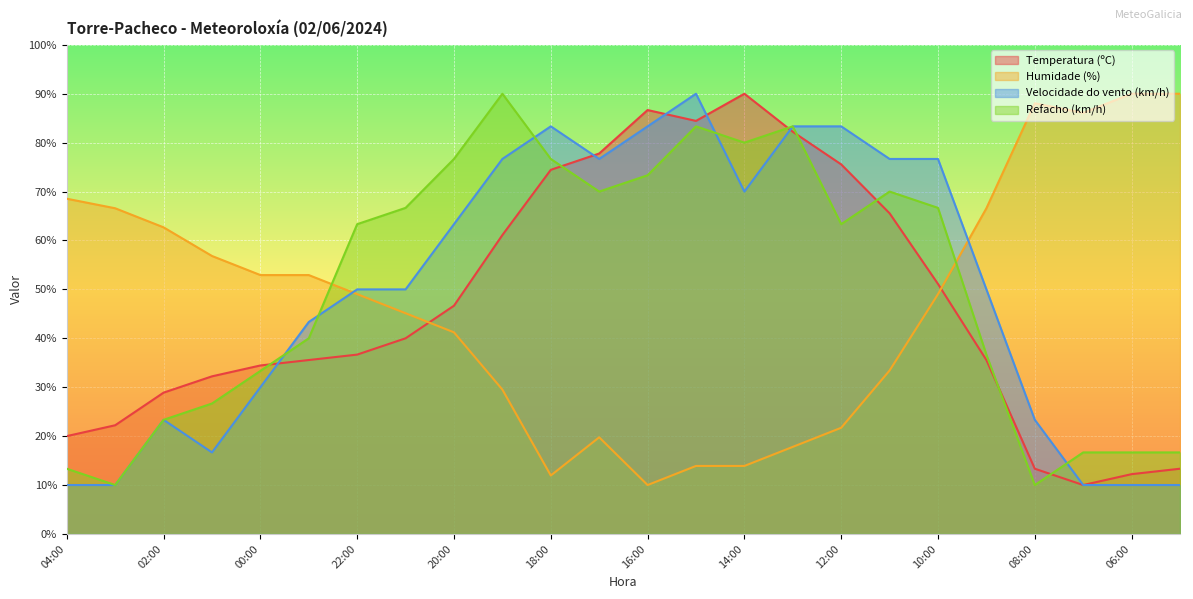

Reading left to right, list all the values displayed in this chart.

Temperatura (ºC): 04:00=20.0	03:00=22.2	02:00=28.9	01:00=32.2	00:00=34.4	23:00=35.6	22:00=36.7	21:00=40.0	20:00=46.7	19:00=61.1	18:00=74.4	17:00=77.8	16:00=86.7	15:00=84.4	14:00=90.0	13:00=82.2	12:00=75.6	11:00=65.6	10:00=51.1	09:00=35.6	08:00=13.3	07:00=10.0	06:00=12.2	05:00=13.3
Humidade (%): 04:00=68.5	03:00=66.6	02:00=62.7	01:00=56.8	00:00=52.9	23:00=52.9	22:00=49.0	21:00=45.1	20:00=41.2	19:00=29.5	18:00=12.0	17:00=19.8	16:00=10.0	15:00=13.9	14:00=13.9	13:00=17.8	12:00=21.7	11:00=33.4	10:00=49.0	09:00=66.6	08:00=88.0	07:00=86.1	06:00=90.0	05:00=90.0
Velocidade do vento (km/h): 04:00=10.0	03:00=10.0	02:00=23.3	01:00=16.7	00:00=30.0	23:00=43.3	22:00=50.0	21:00=50.0	20:00=63.3	19:00=76.7	18:00=83.3	17:00=76.7	16:00=83.3	15:00=90.0	14:00=70.0	13:00=83.3	12:00=83.3	11:00=76.7	10:00=76.7	09:00=50.0	08:00=23.3	07:00=10.0	06:00=10.0	05:00=10.0
Refacho (km/h): 04:00=13.3	03:00=10.0	02:00=23.3	01:00=26.7	00:00=33.3	23:00=40.0	22:00=63.3	21:00=66.7	20:00=76.7	19:00=90.0	18:00=76.7	17:00=70.0	16:00=73.3	15:00=83.3	14:00=80.0	13:00=83.3	12:00=63.3	11:00=70.0	10:00=66.7	09:00=36.7	08:00=10.0	07:00=16.7	06:00=16.7	05:00=16.7